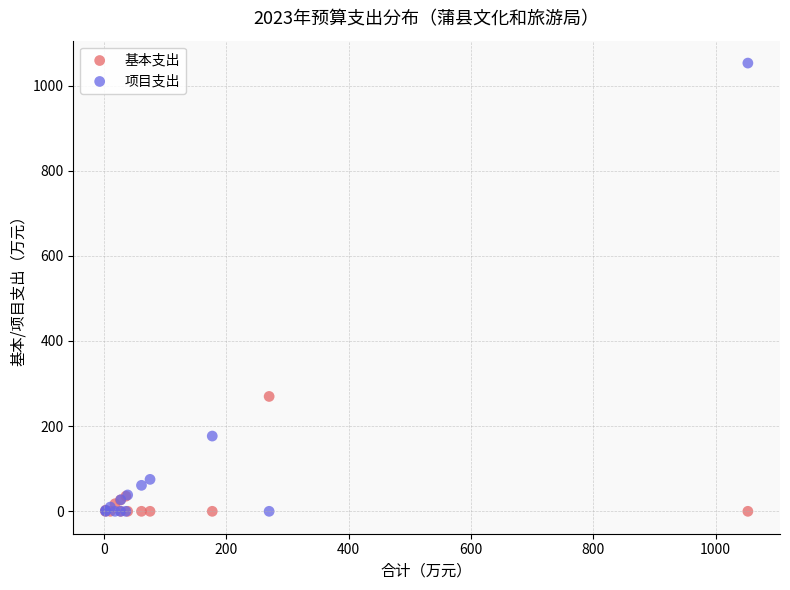

Which series reaches the maximum Y coordinate?

项目支出